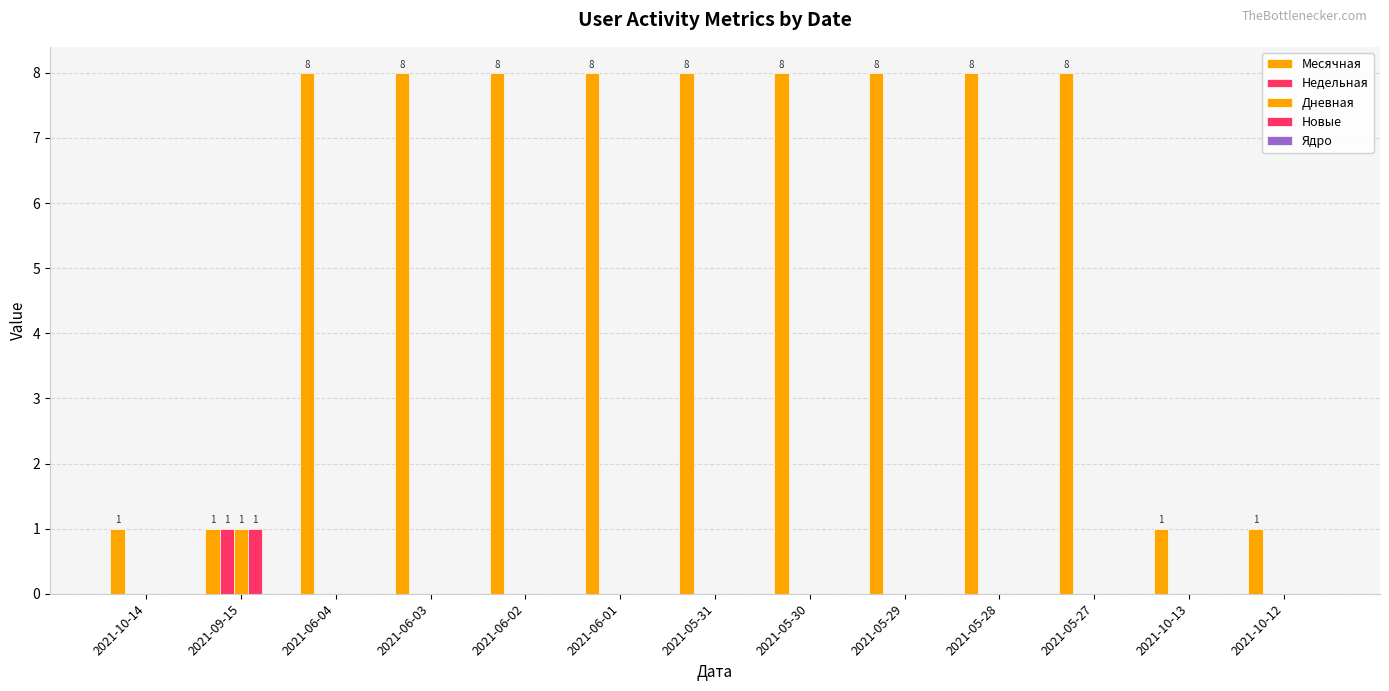

At how many categories does at least one series exceed 7?

9